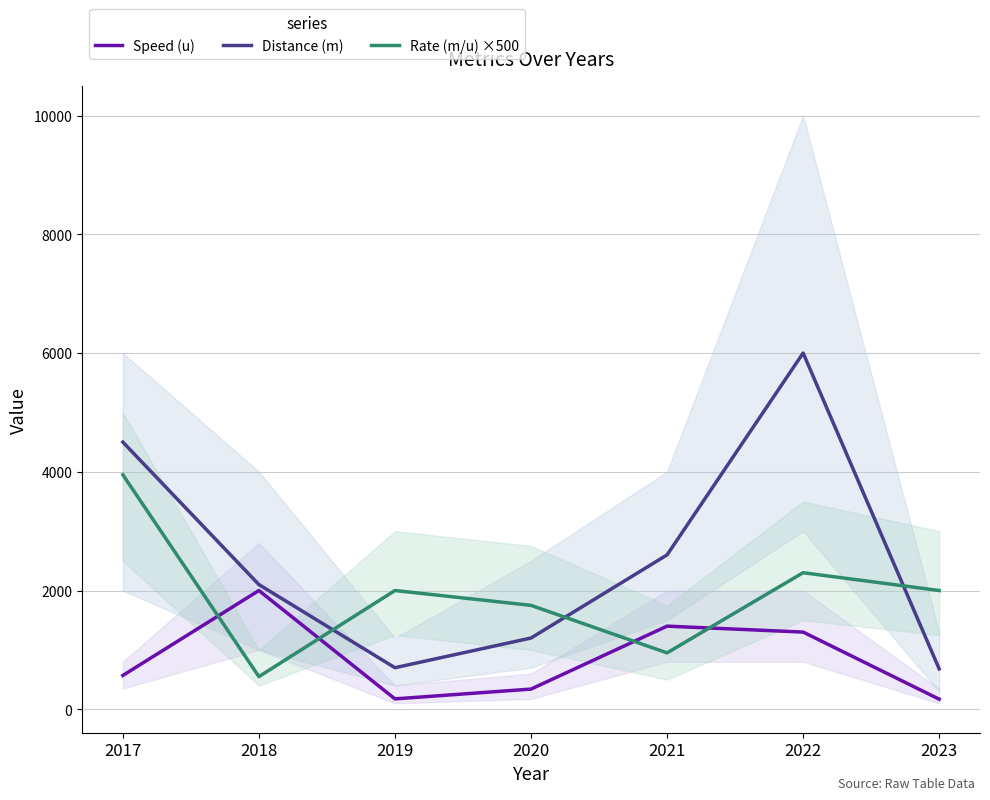

List the series in order of their peak value, lowest first.

Speed (u), Rate (m/u) ×500, Distance (m)